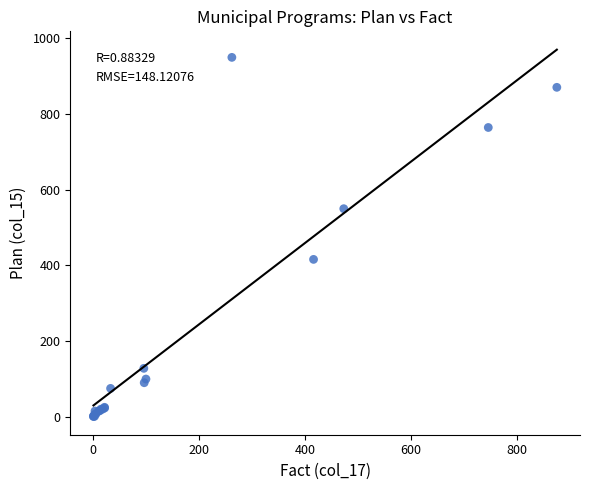

What Y value in the scatter plot is closest to 475?

416.0